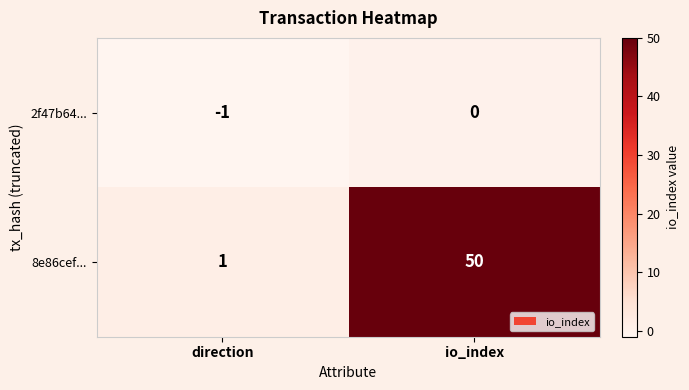

At which category is the sum across all series the highest?

io_index